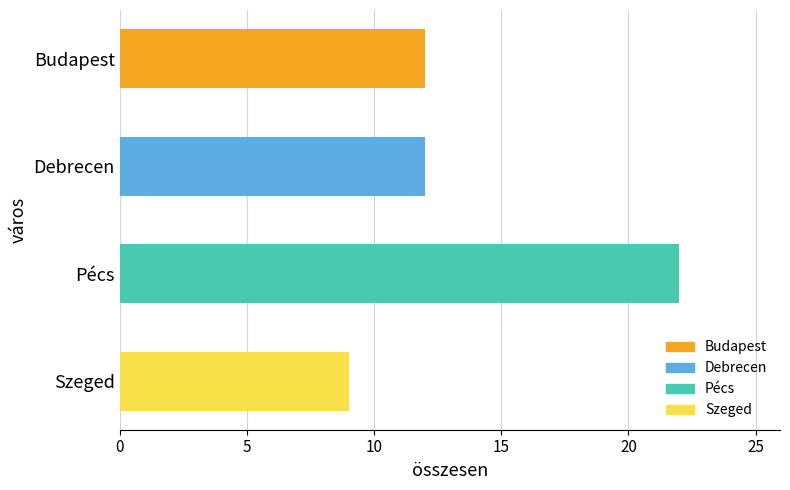

The value at Pécs is 35. True or false?

False